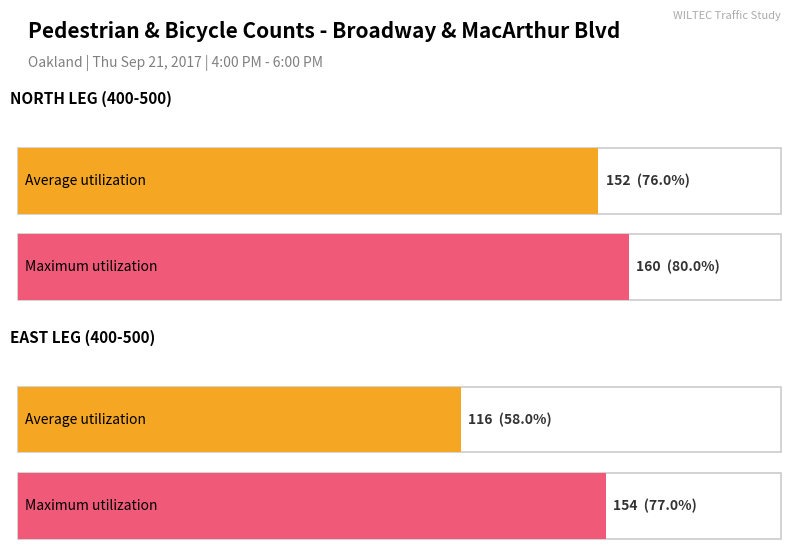

What is the smallest value displayed?

116